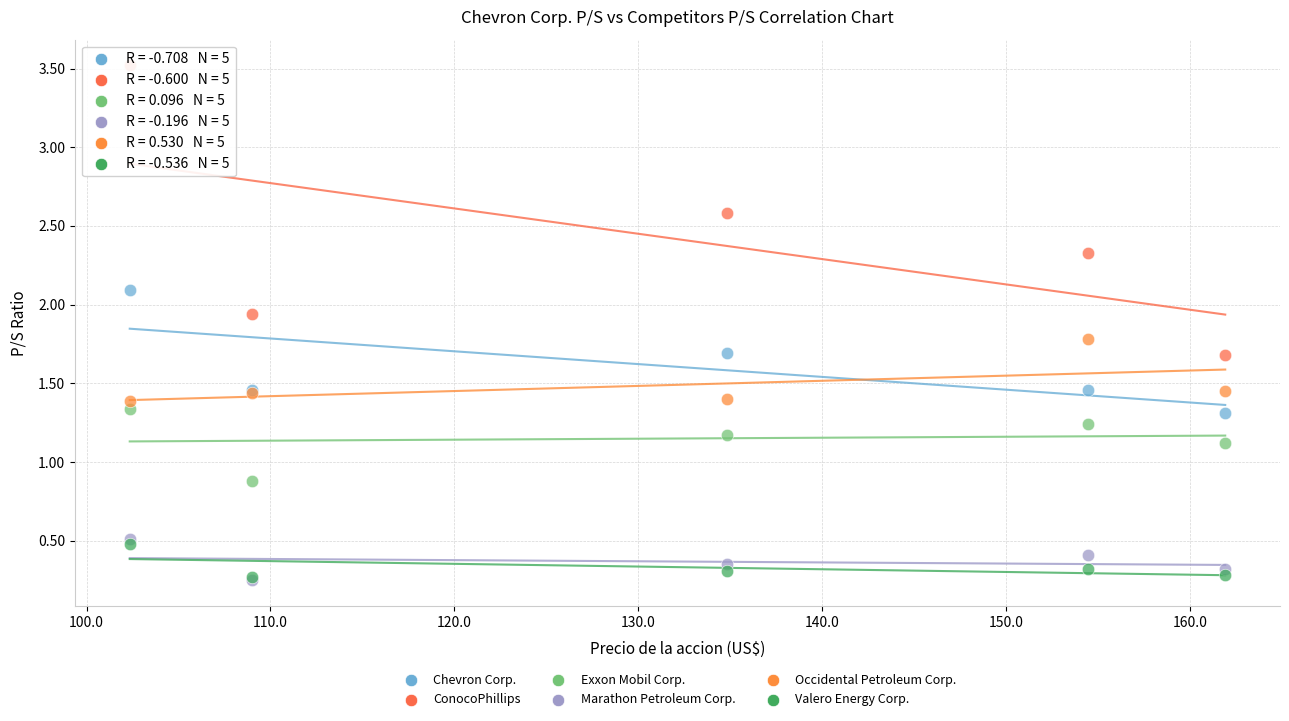

What are all the series names shown in the legend?

Chevron Corp., ConocoPhillips, Exxon Mobil Corp., Marathon Petroleum Corp., Occidental Petroleum Corp., Valero Energy Corp.